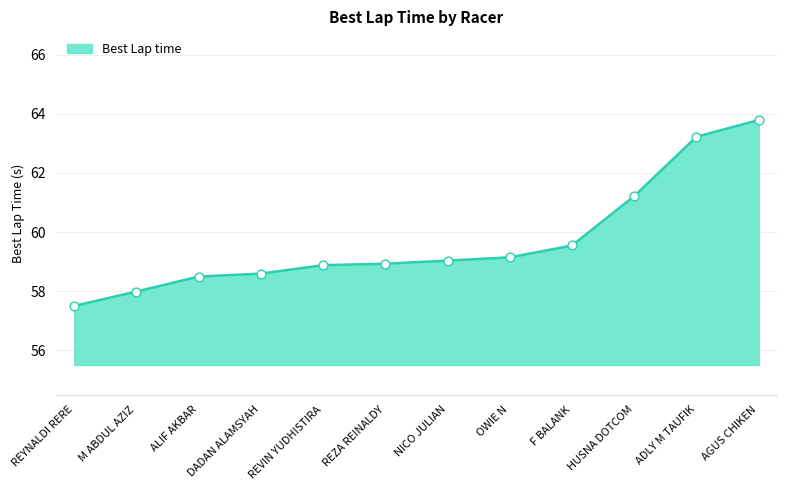

Between REVIN YUDHISTIRA and REYNALDI RERE, which is larger?

REVIN YUDHISTIRA